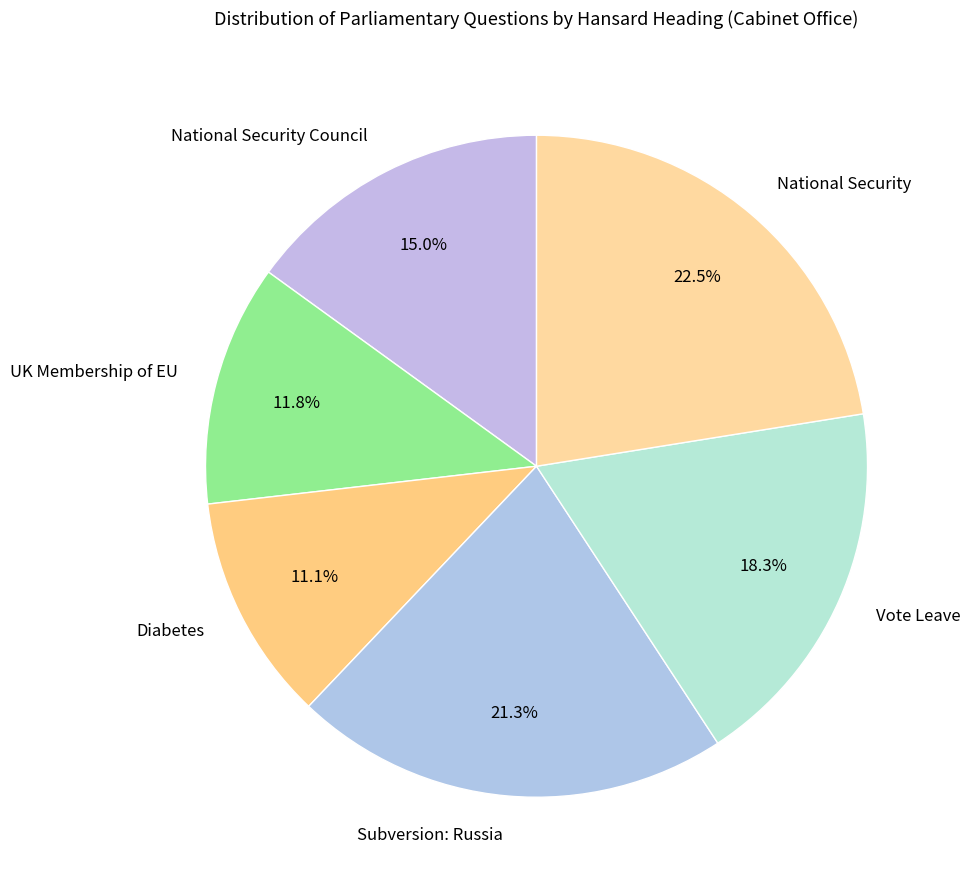

Rank the categories by value from lowest to highest.

Diabetes, UK Membership of EU, National Security Council, Vote Leave, Subversion: Russia, National Security